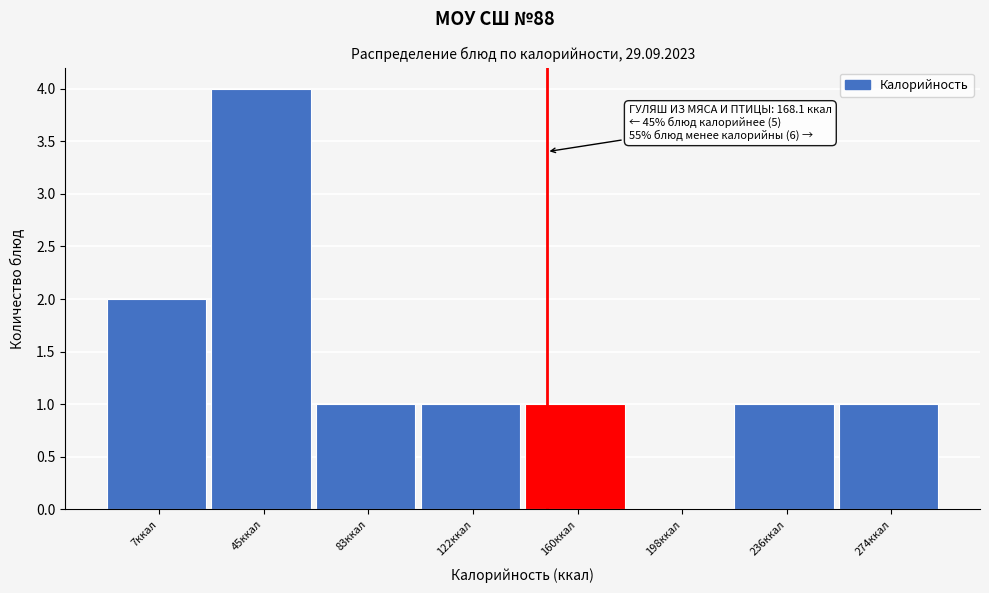

Reading left to right, transcribe all the data shown in this chart.

7ккал=2	45ккал=4	83ккал=1	122ккал=1	160ккал=1	198ккал=0	236ккал=1	274ккал=1